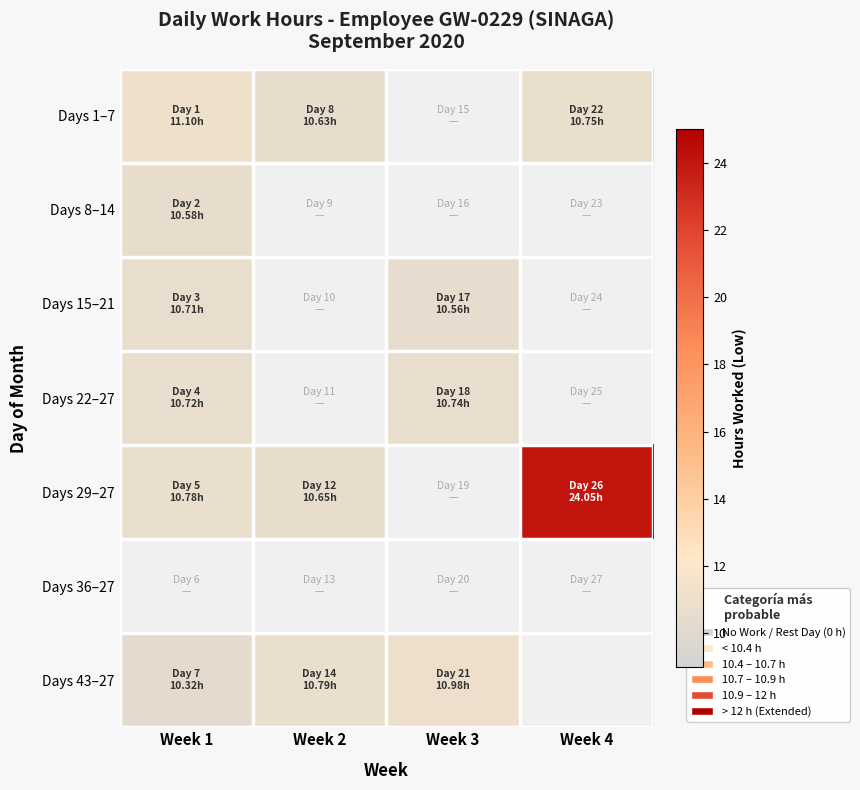

What is the greatest value displayed?

24.1